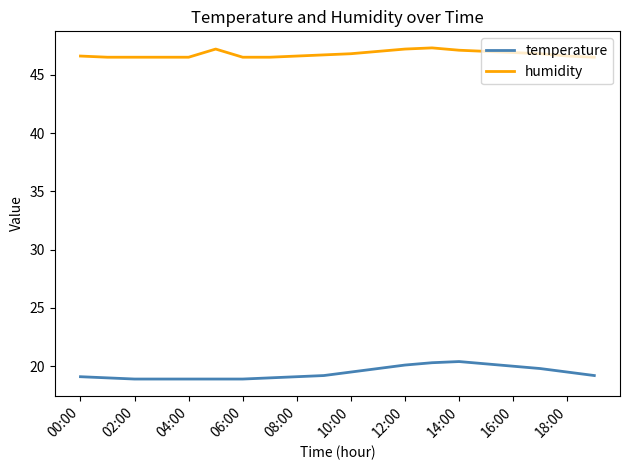

Which series has the widest spread of values?

temperature